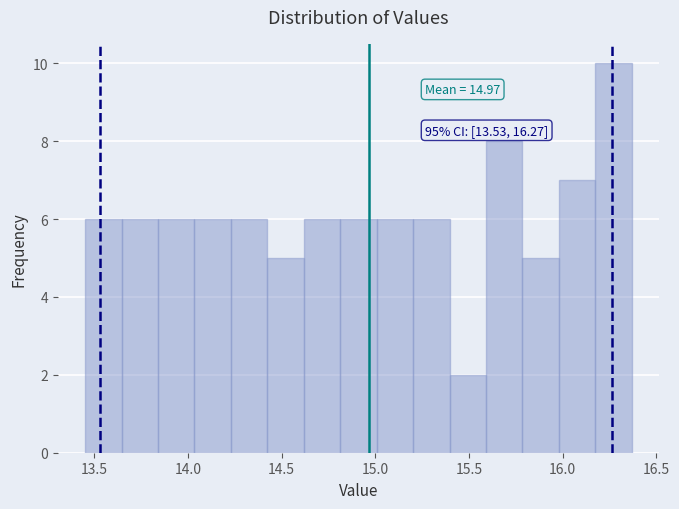

Around what value on the x-axis is the tallest bar? Give the approximate position of its centre, as read against the axis.

16.25